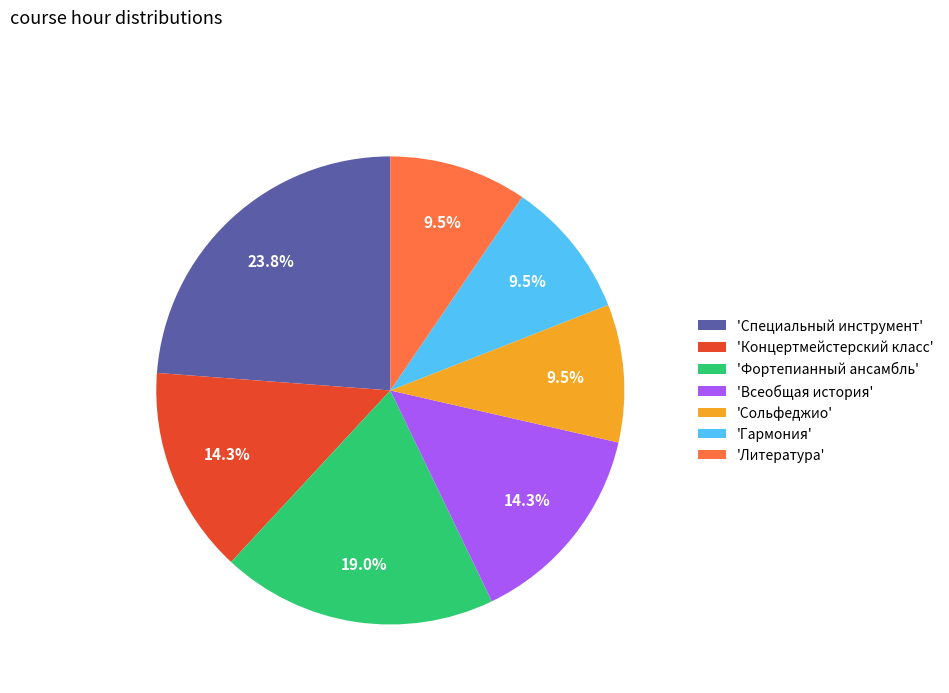

To the nearest percent, what is the difference between the largest and smallest slice percentages?

14%